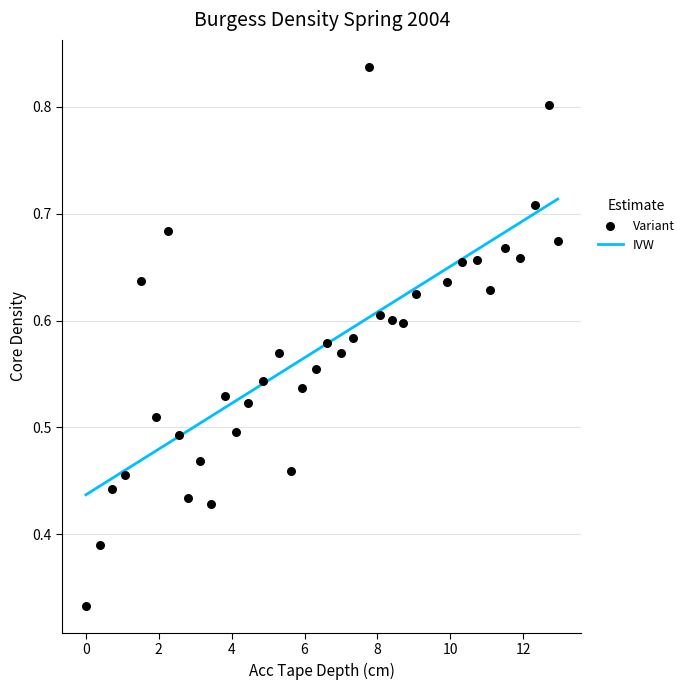

What is the range of X values (max minus min)?

13.0